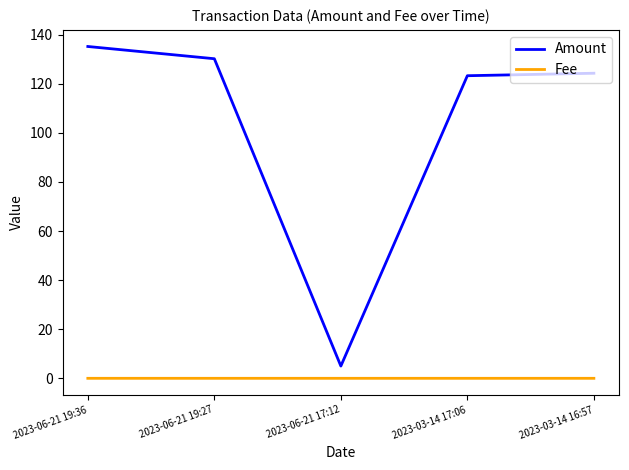

Which series has the largest total across all categories?

Amount